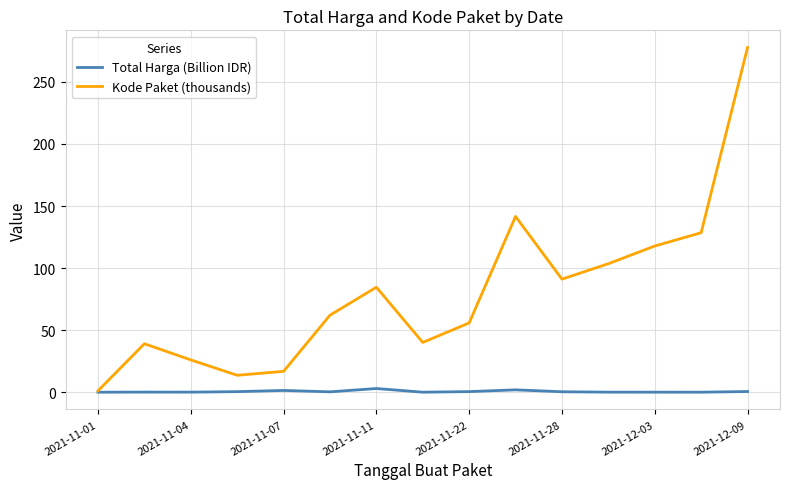

What is the greatest value displayed?

277.7